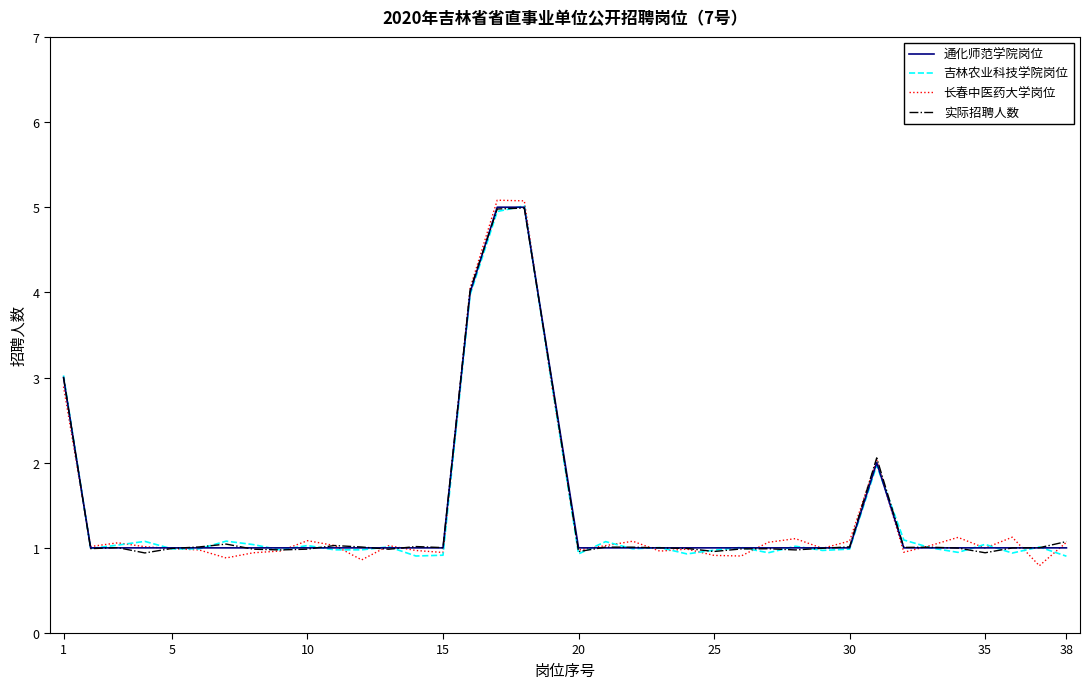

Which series has the largest range (max minus min)?

长春中医药大学岗位